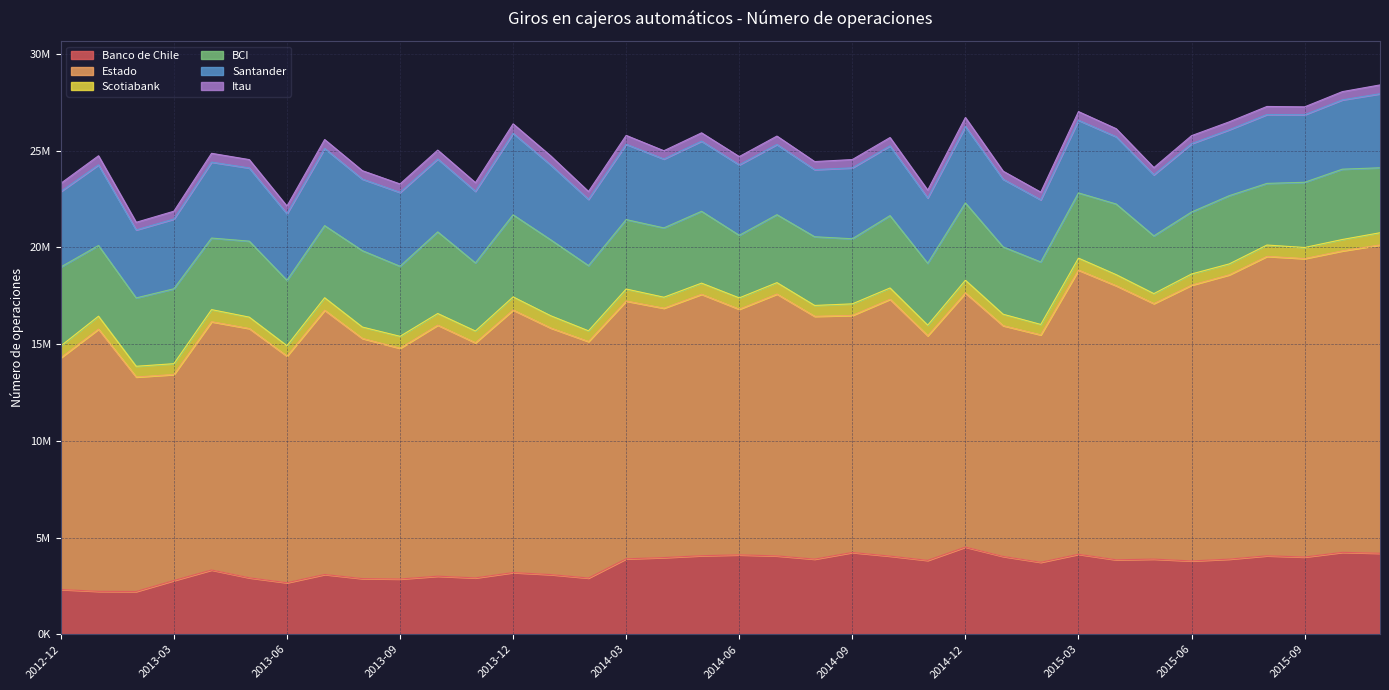

List the labels in order of Itau value, largest first.

2013-12, 2013-01, 2014-01, 2014-12, 2013-07, 2014-03, 2013-10, 2015-11, 2013-04, 2015-03, 2013-11, 2013-09, 2014-07, 2013-08, 2014-10, 2013-05, 2014-09, 2014-05, 2014-06, 2014-04, 2015-10, 2012-12, 2015-08, 2015-01, 2015-06, 2014-08, 2015-04, 2015-09, 2015-07, 2014-11, 2014-02, 2013-03, 2015-02, 2013-06, 2013-02, 2015-05